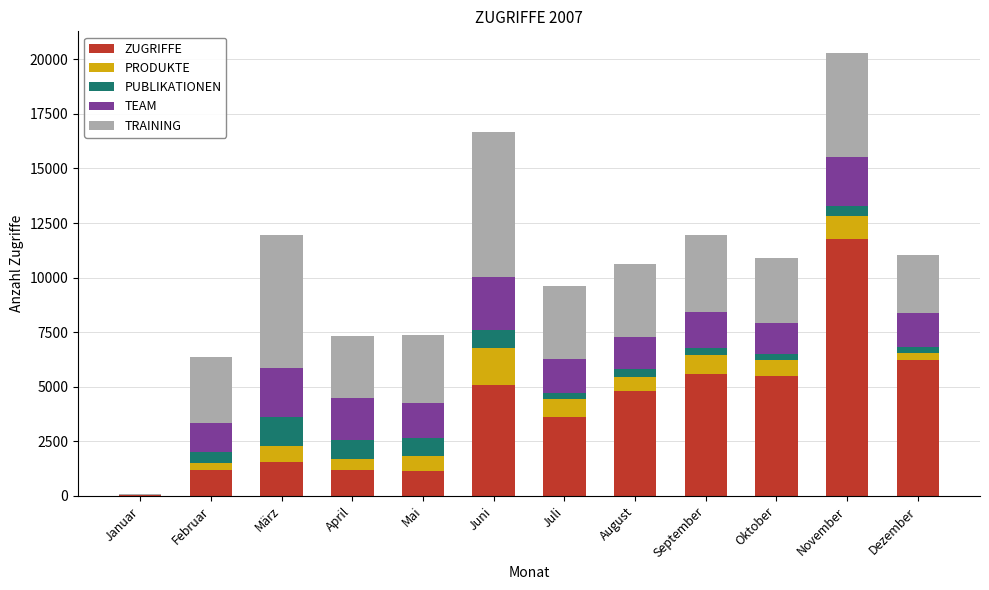

What is the maximum value for ZUGRIFFE?

11786